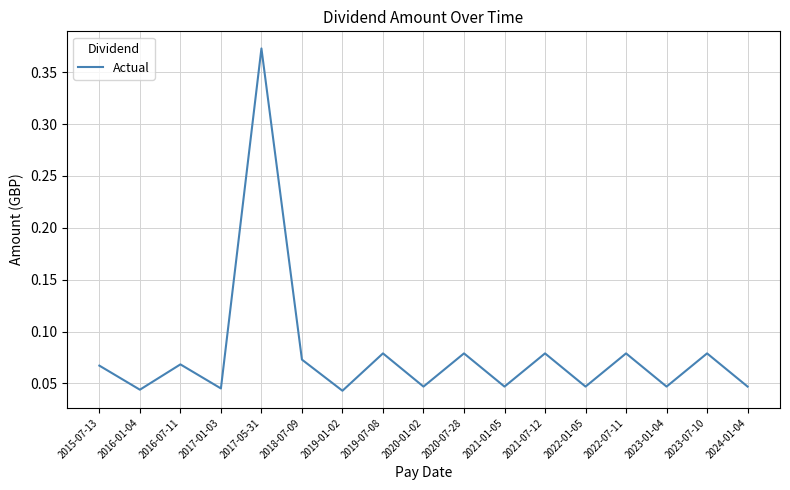

True or false: the data shows 0.1 at 2017-05-31.

False